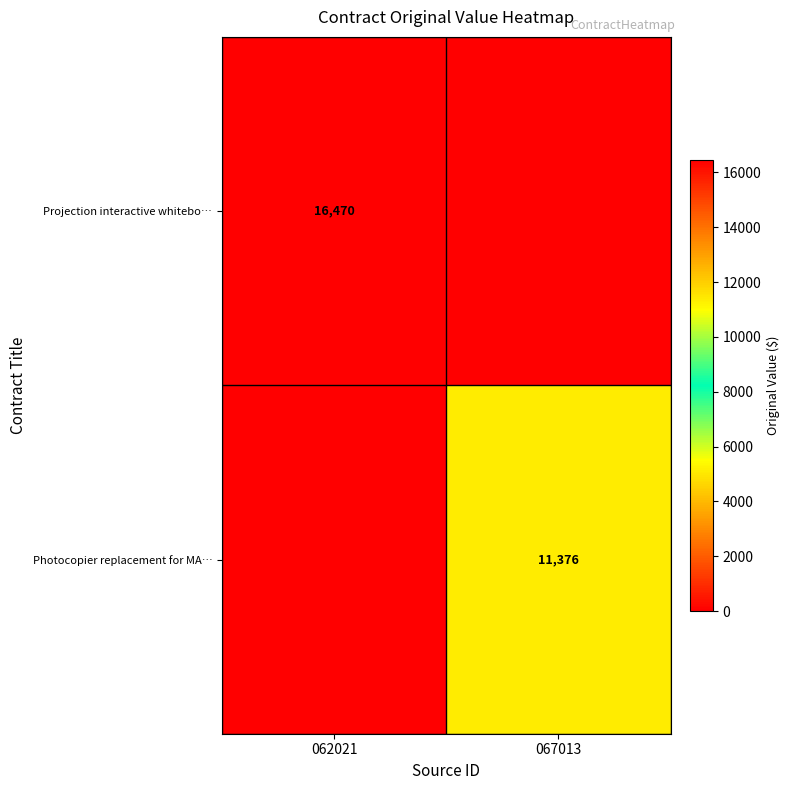

The value of Photocopier replacement for MA… at 067013 is 18821. True or false?

False